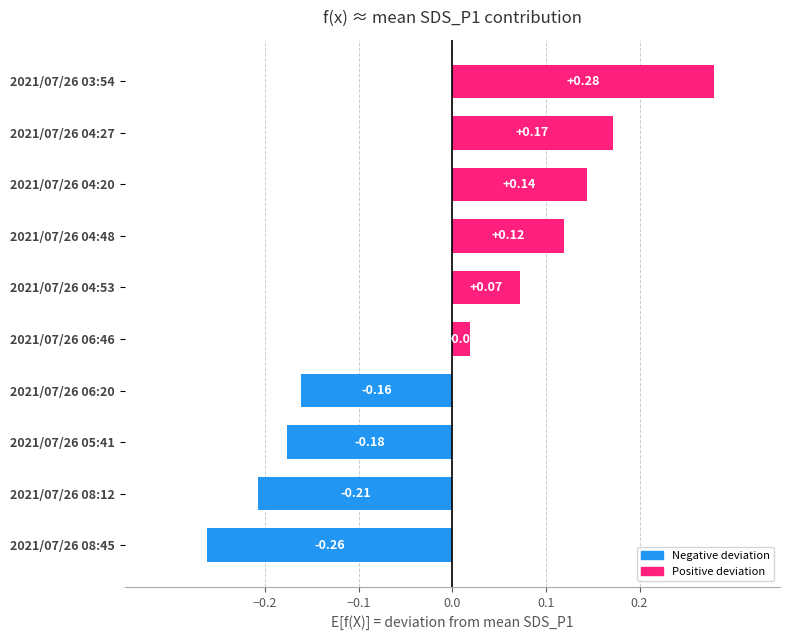

What is the difference between the maximum and minimum values?

0.5